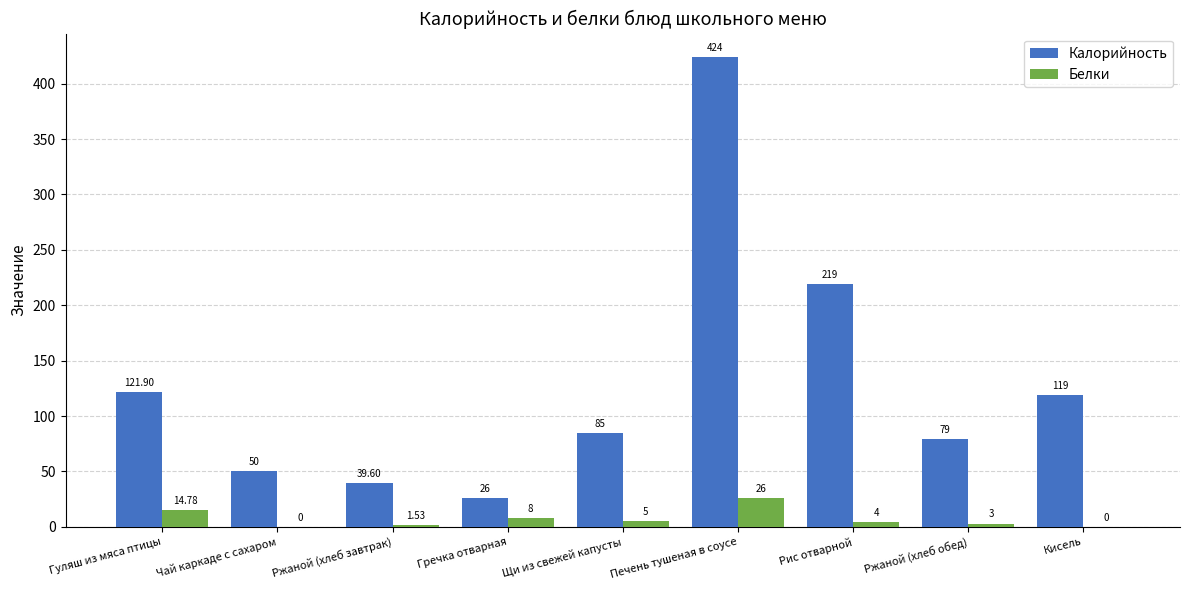

At which label is Белки closest to 13?

Гуляш из мяса птицы